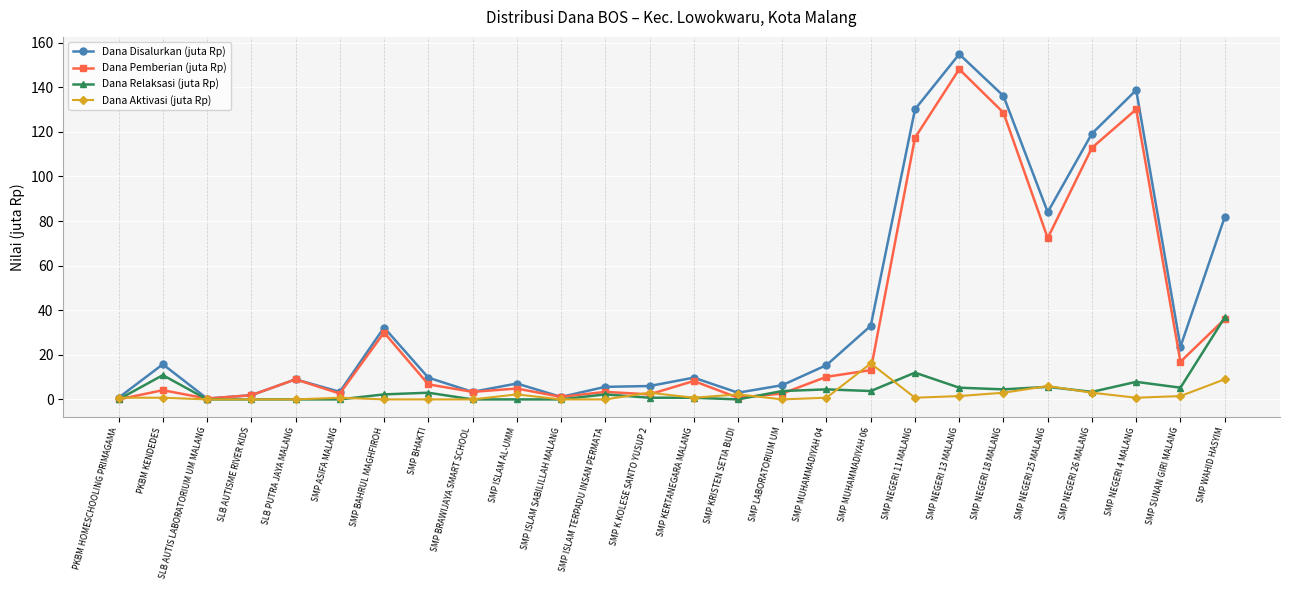

At which category is the sum across all series the highest?

SMP NEGERI 13 MALANG